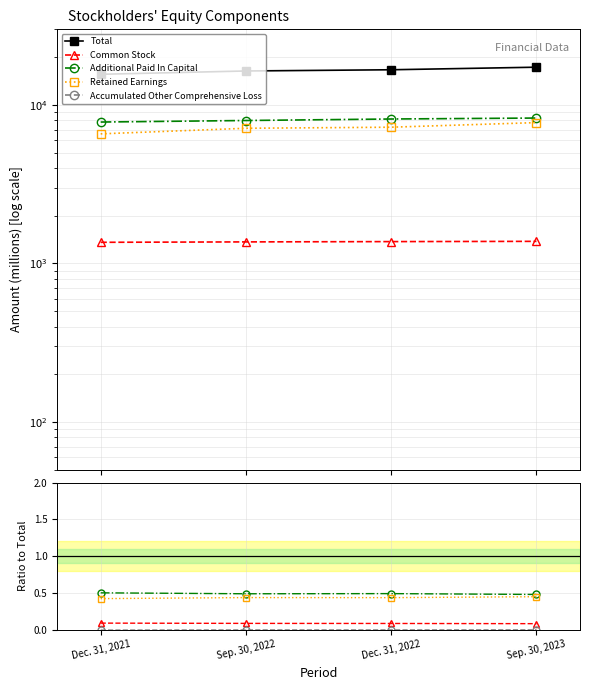

What position from the right is Dec. 31, 2021?

4